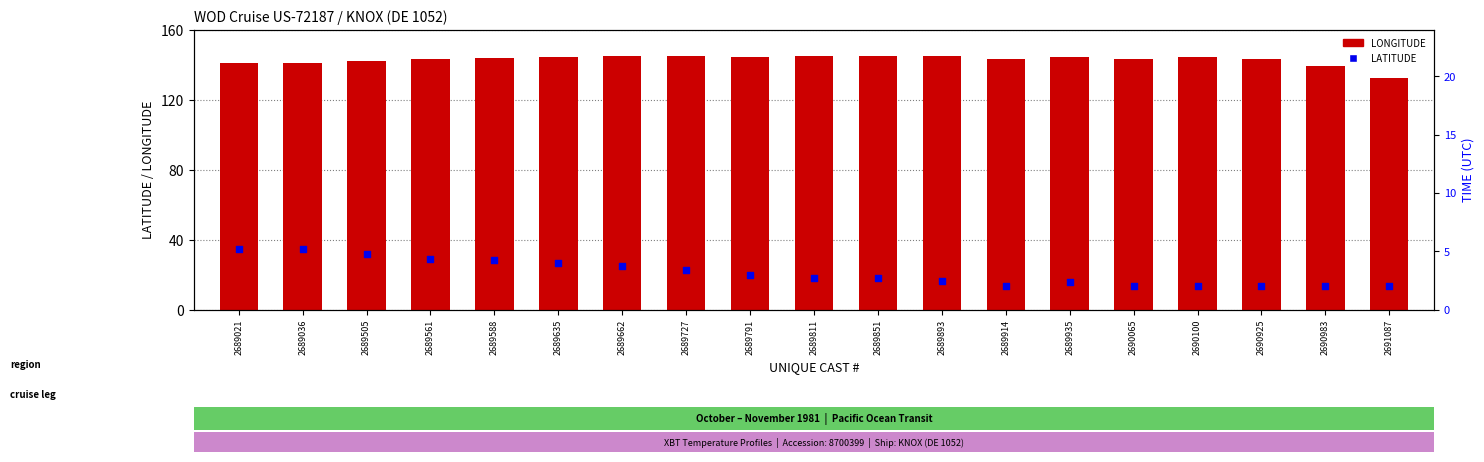

Which series contains the lowest Y value?

LATITUDE